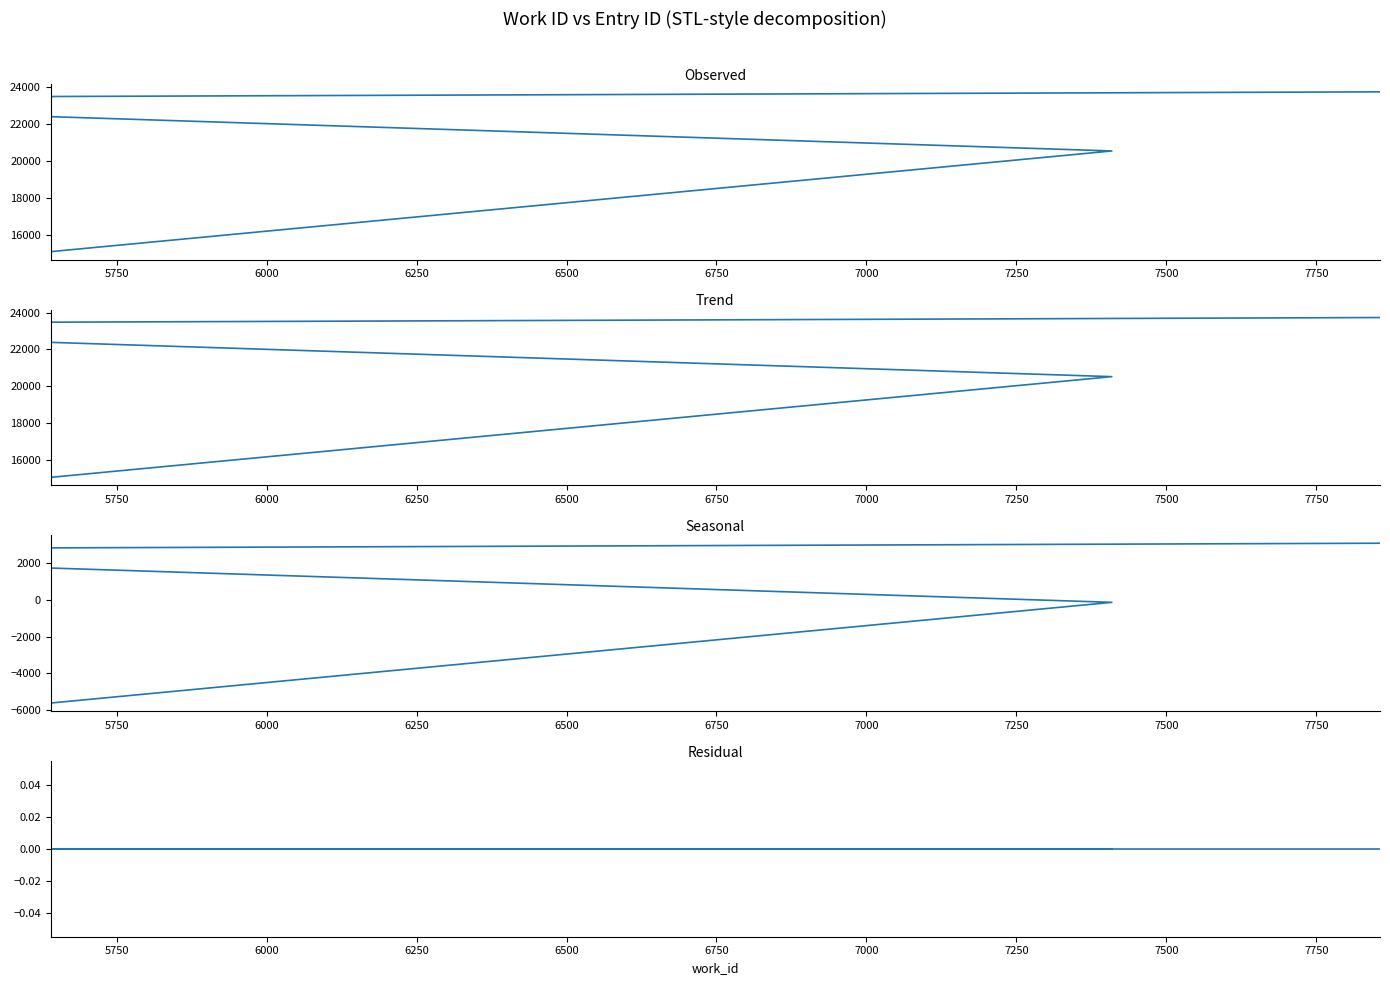

Where does the Seasonal series first go above 2694?

6000